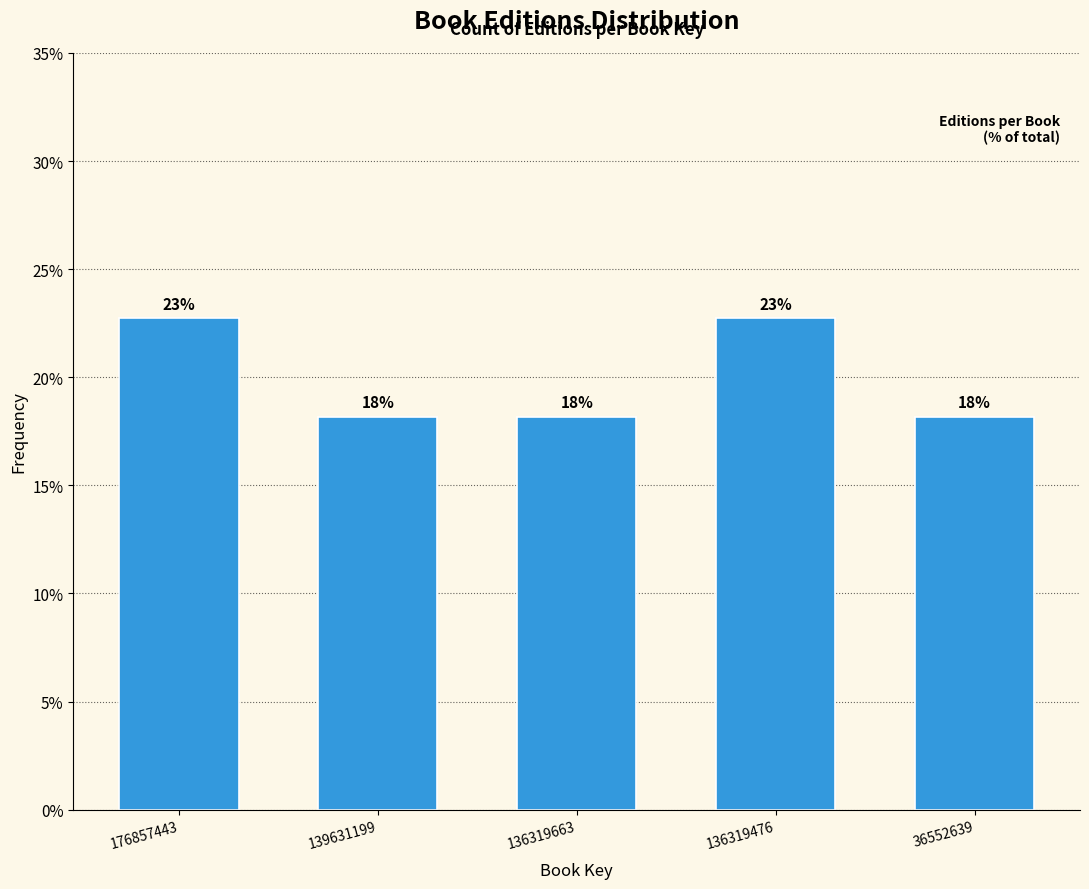

Are the bars horizontal?

No